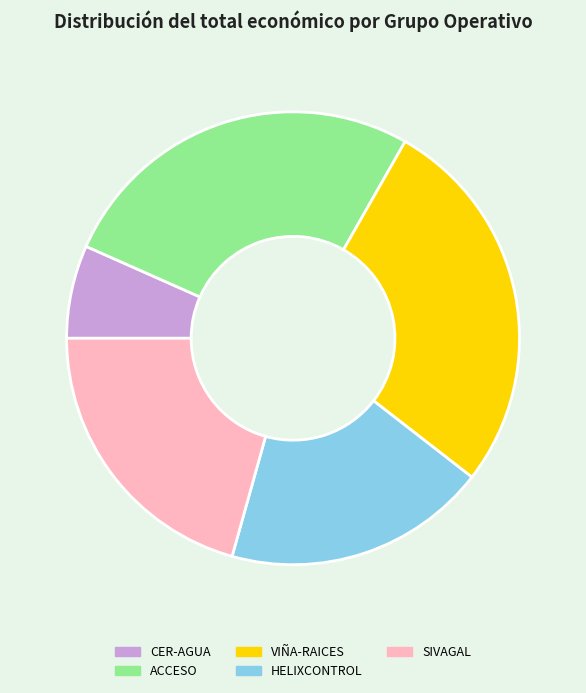

Is it true that ACCESO is 21% of the pie?

False